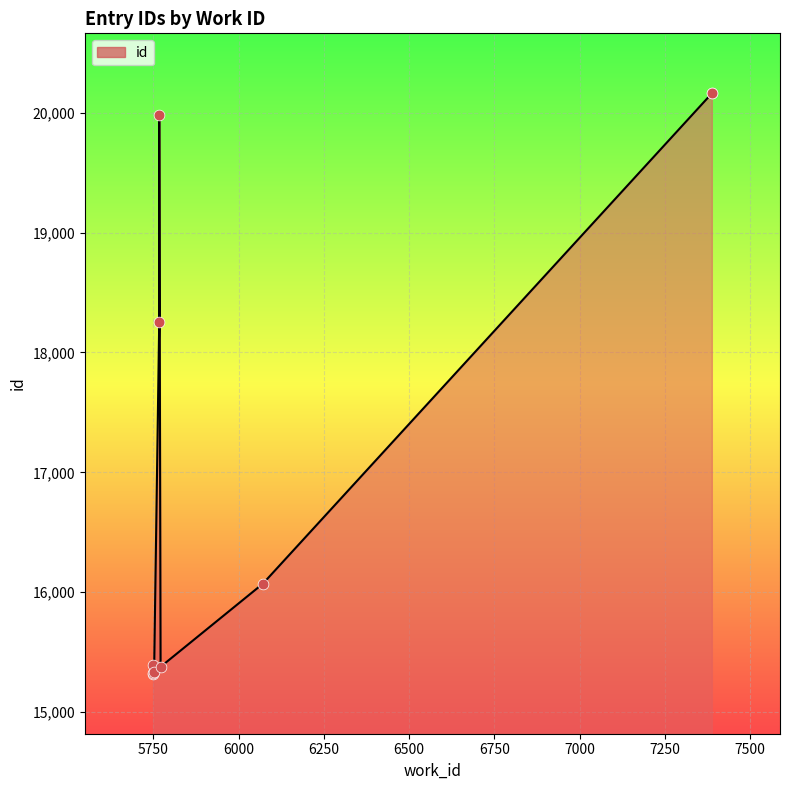

Which has a higher value, 5771 or 5767?

5767